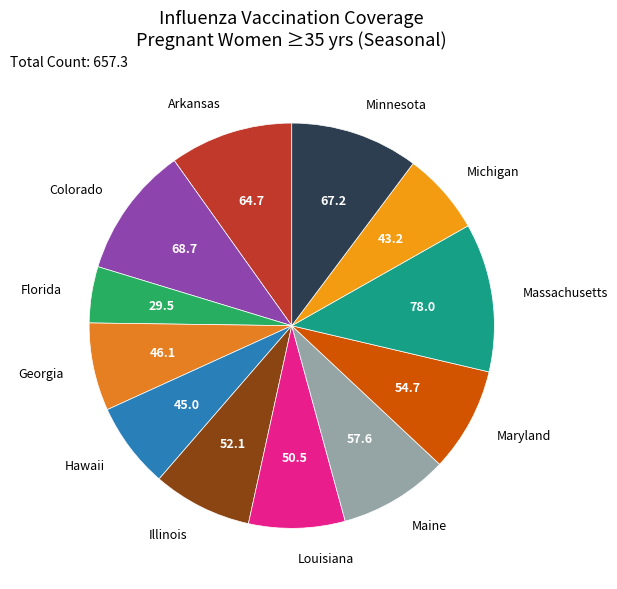

Do Hawaii and Colorado together represent more than half of the pie?

No